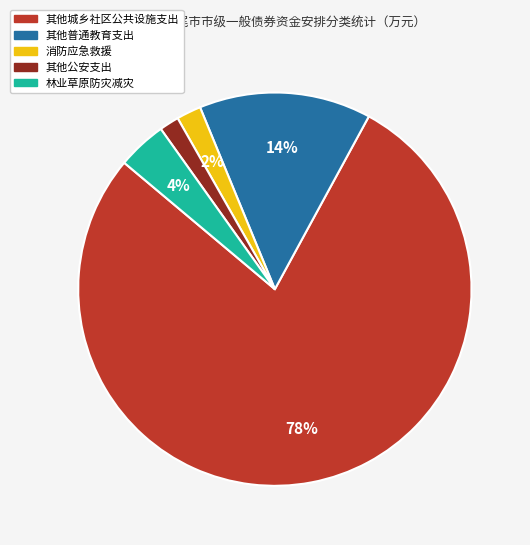

What is the ratio of the value at 其他普通教育支出 to the value at 林业草原防灾减灾?

3.5